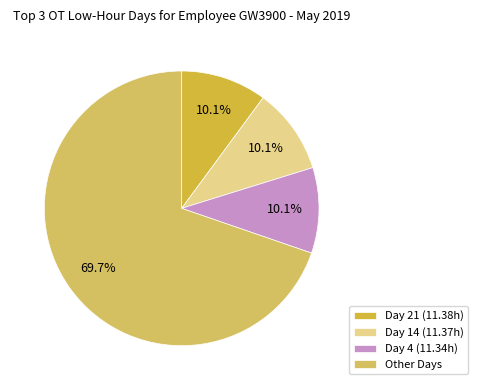

Is there any slice that represents more than half of the pie?

Yes